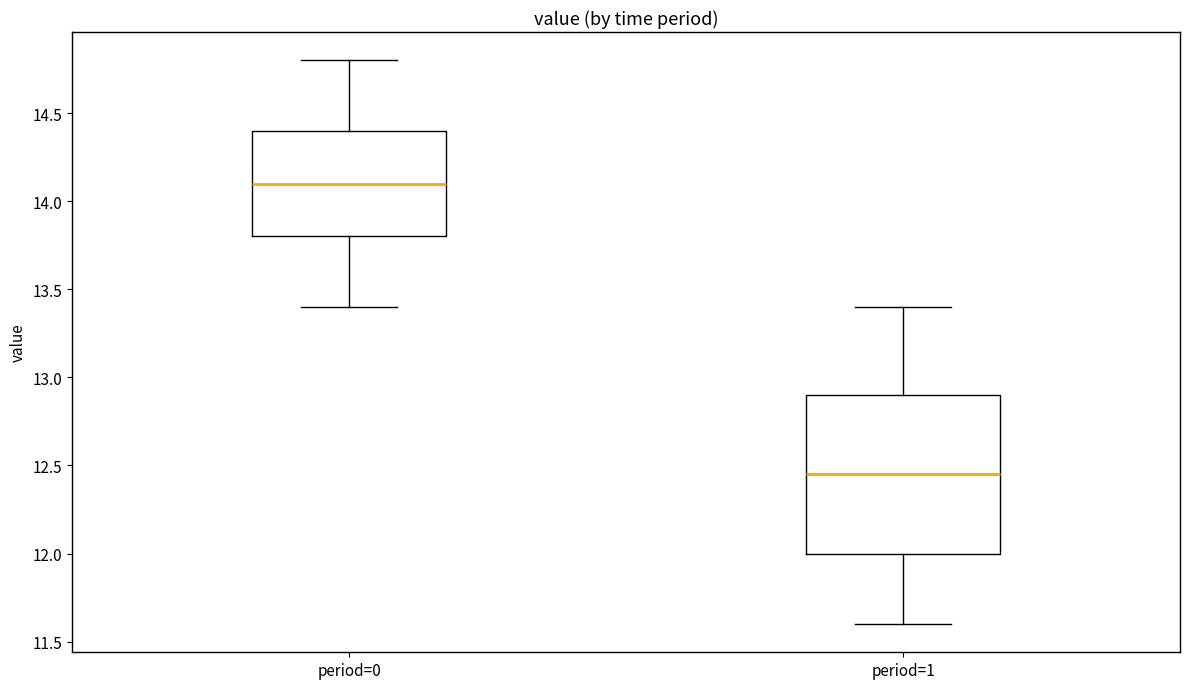

Comparing the boxes themselves (not the whiskers), which one is the tallest?

period=1